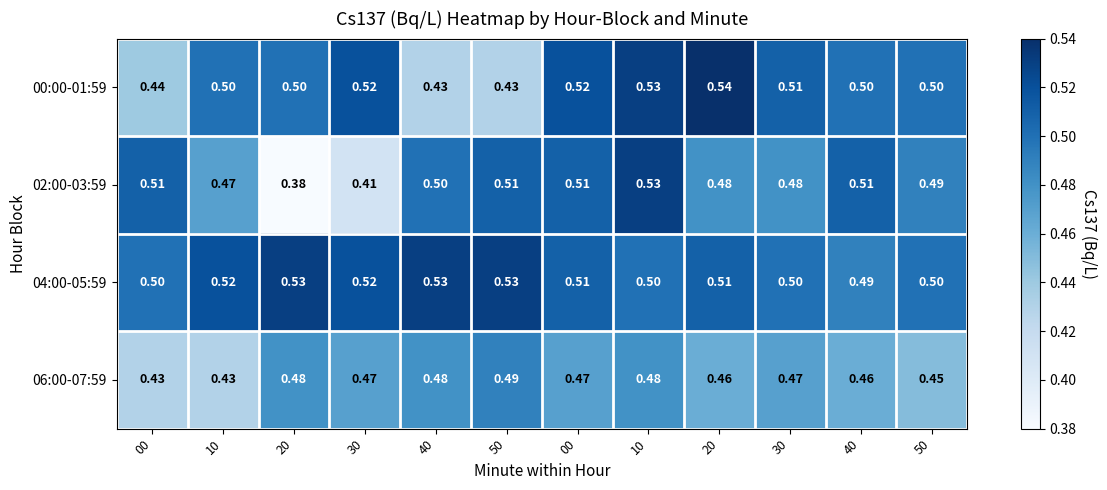

Which series has the widest spread of values?

02:00-03:59